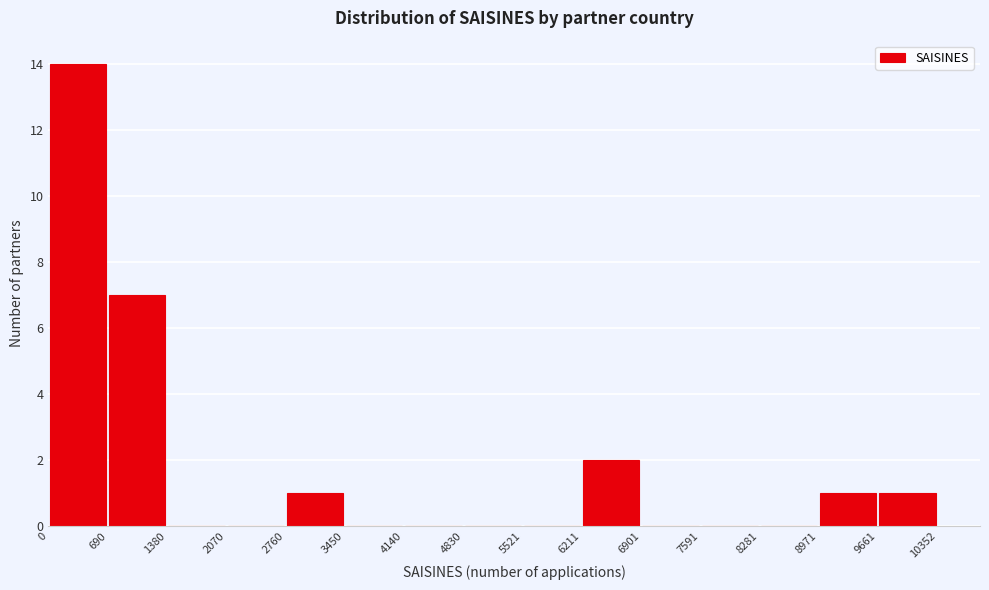

Over which range of the x-axis is the bar tallest?

0 to 690